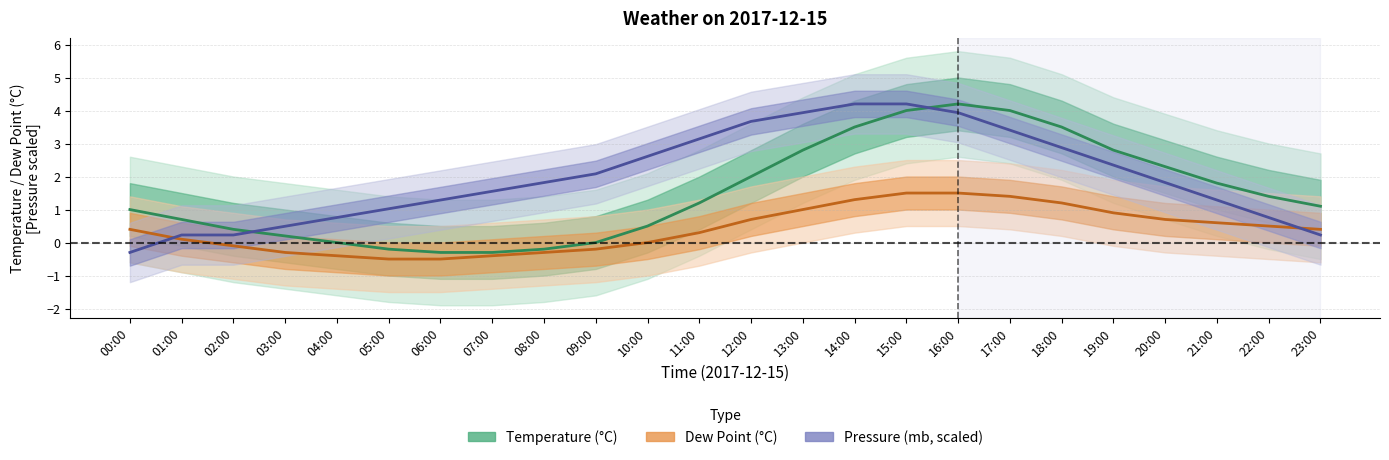

What is the label of the 20th point from the left?

19:00